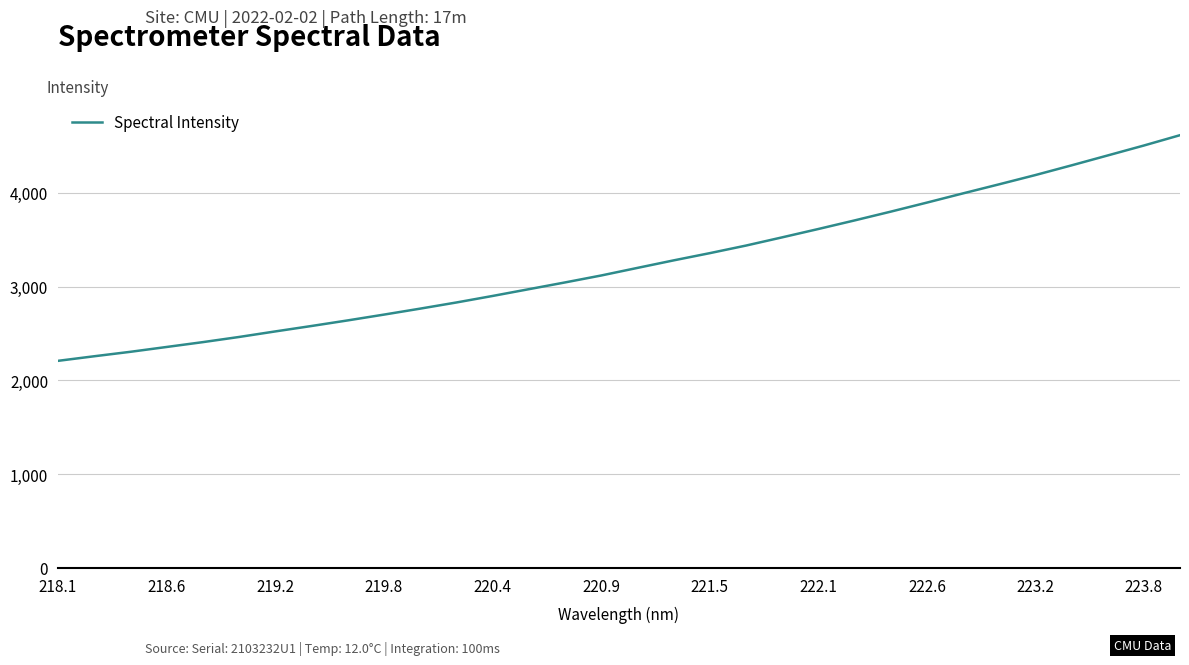

What is the difference between the maximum and minimum values?

2405.8